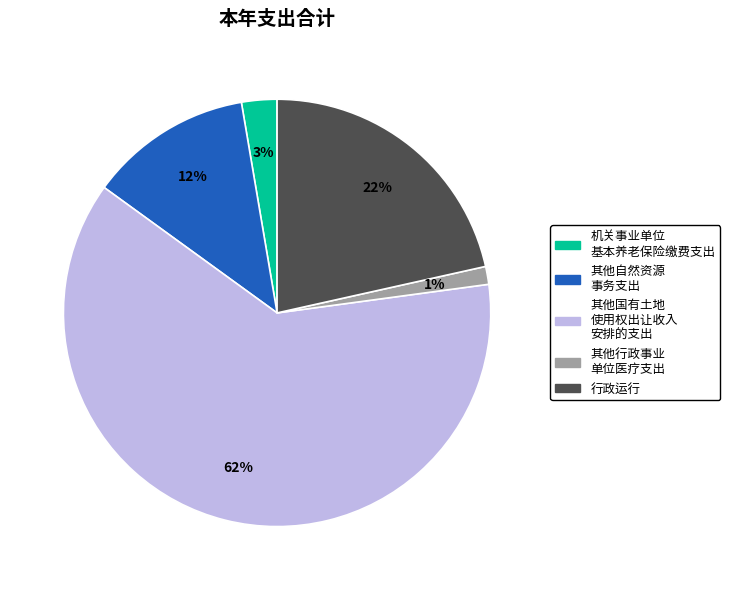

Count the number of slices in the pie.

5